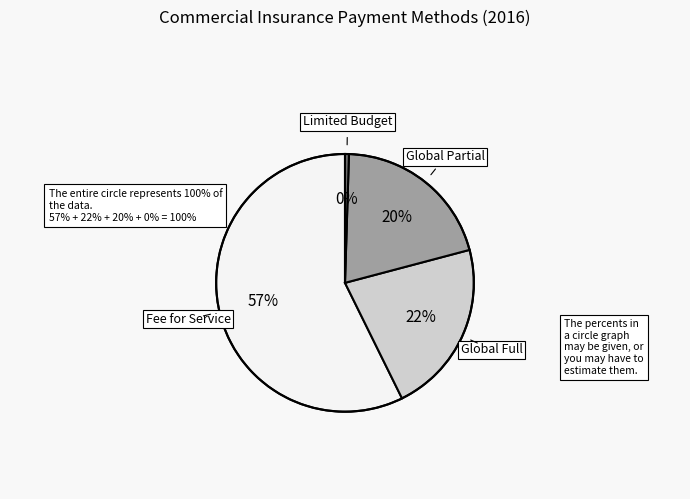

Is there any slice that represents more than half of the pie?

Yes